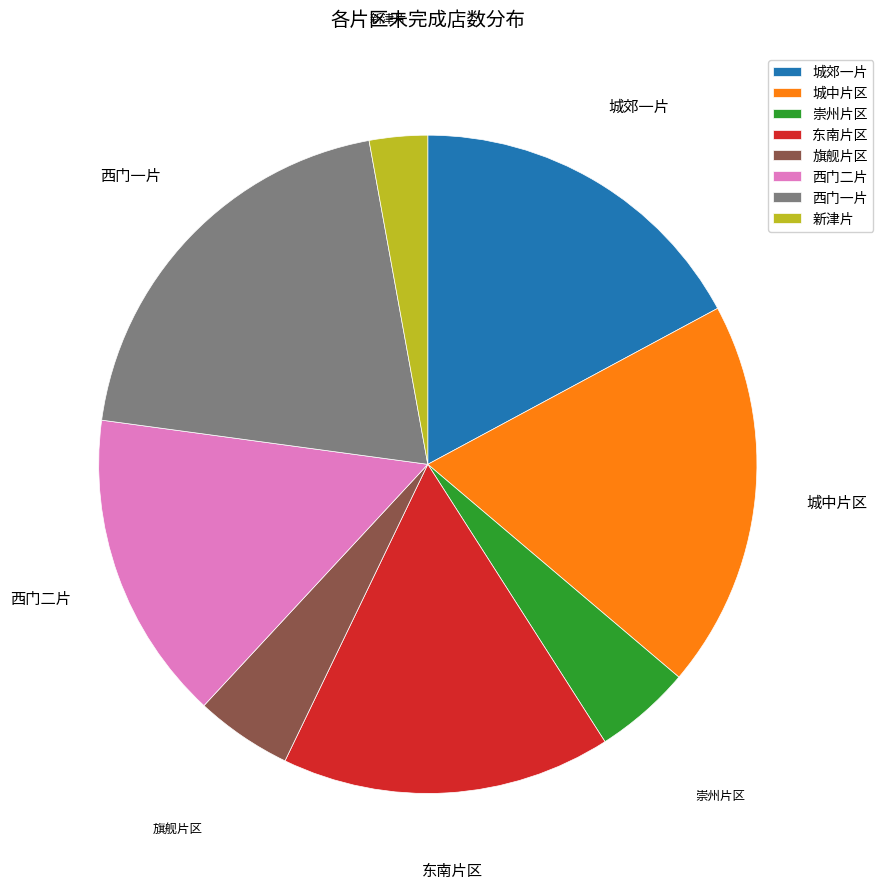

Approximately how many times larger is the value at 东南片区 compared to 旗舰片区?

3.4